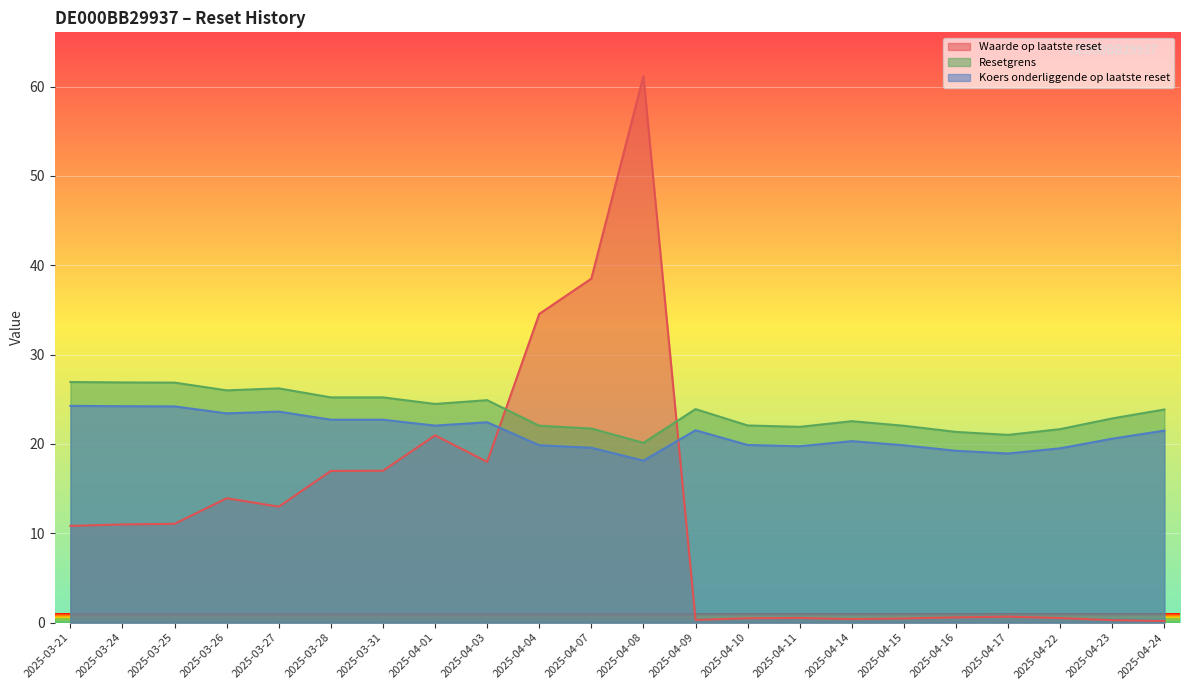

At which category does Waarde op laatste reset reach its first local valley?

2025-03-27